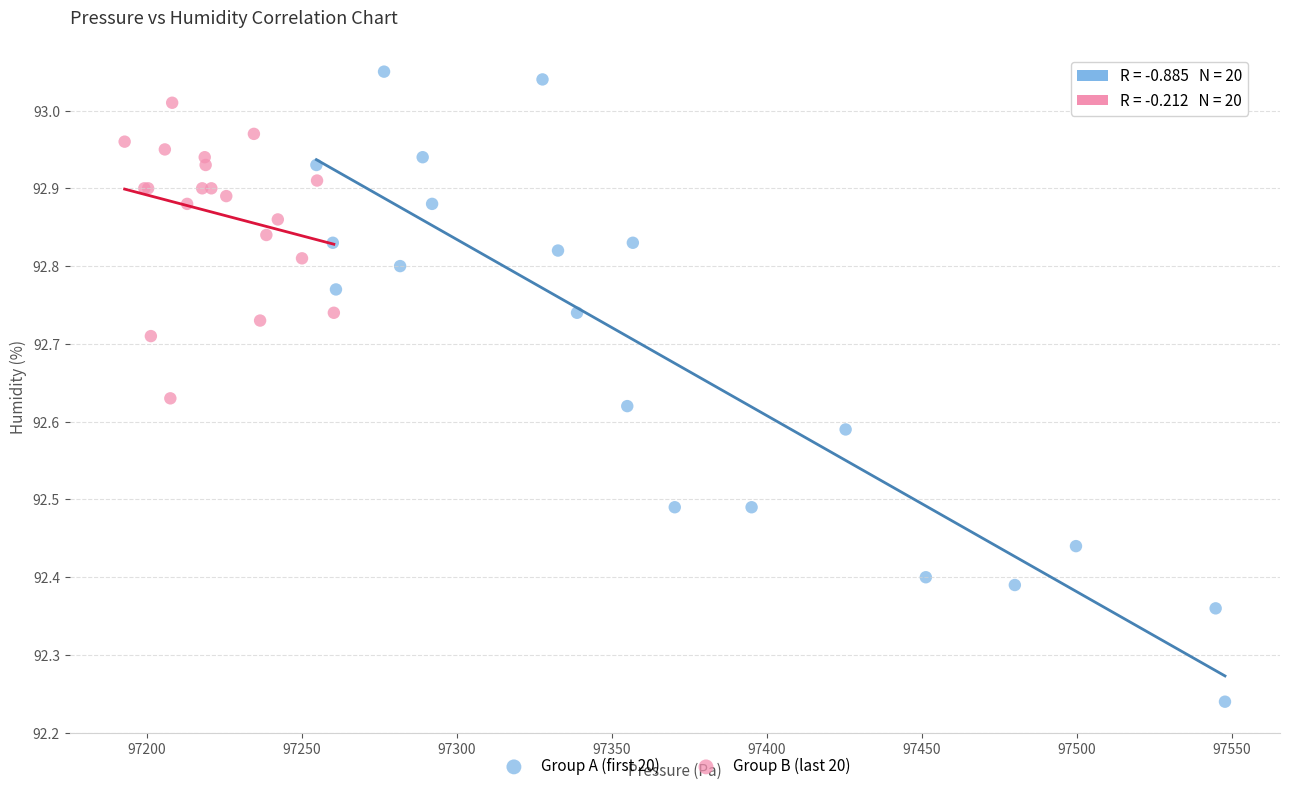

Which series reaches the minimum Y coordinate?

Group A (first 20)